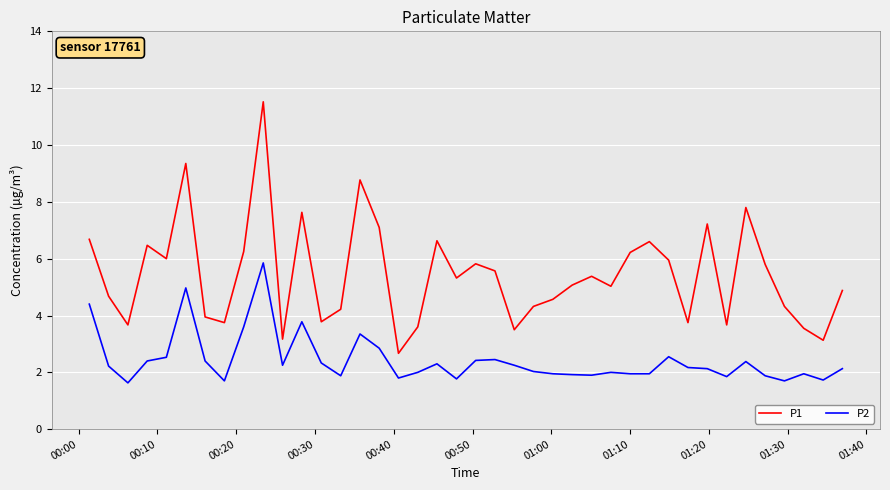

Which series has the widest spread of values?

P1